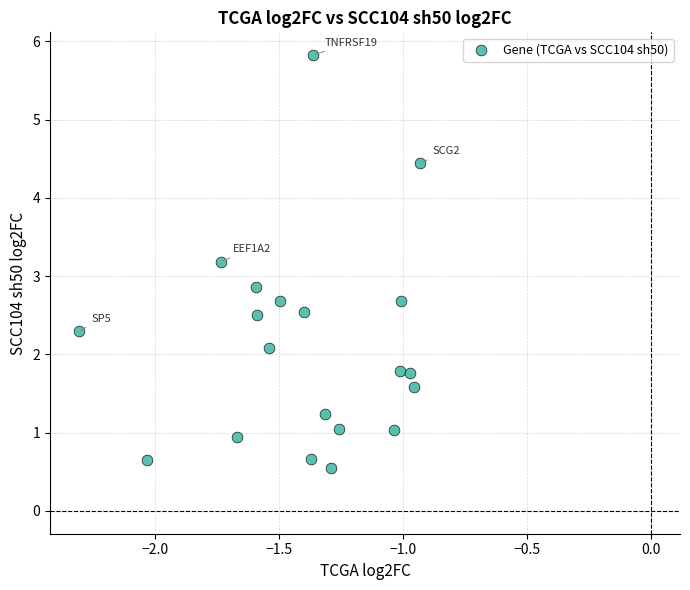

What is the range of Y values (max minus min)?

5.3